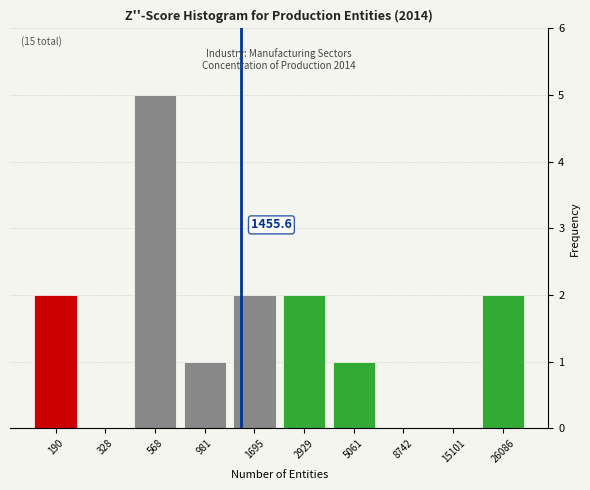

Reading left to right, what are all the values shown in this chart?

190=2	328=0	568=5	981=1	1695=2	2929=2	5061=1	8742=0	15101=0	26086=2